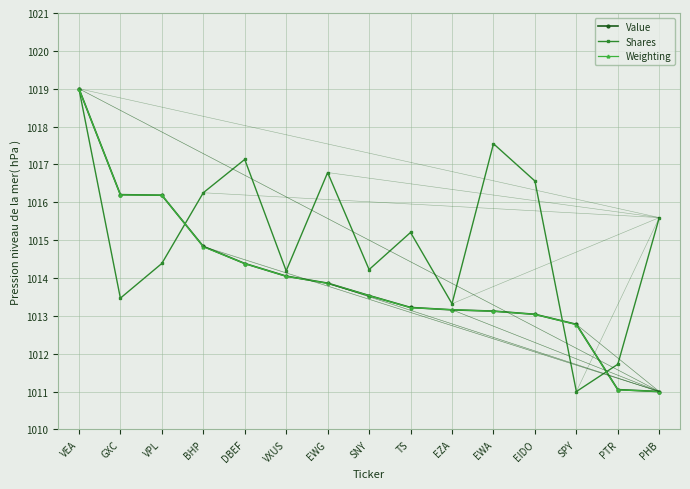

At which label does Shares reach its peak?

VEA